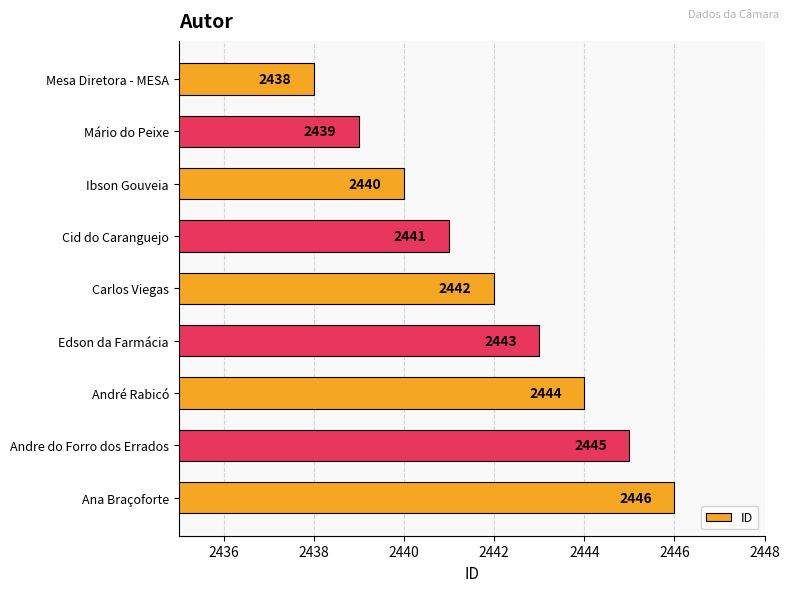

What is the change in value from Cid do Caranguejo to Edson da Farmácia?

+2